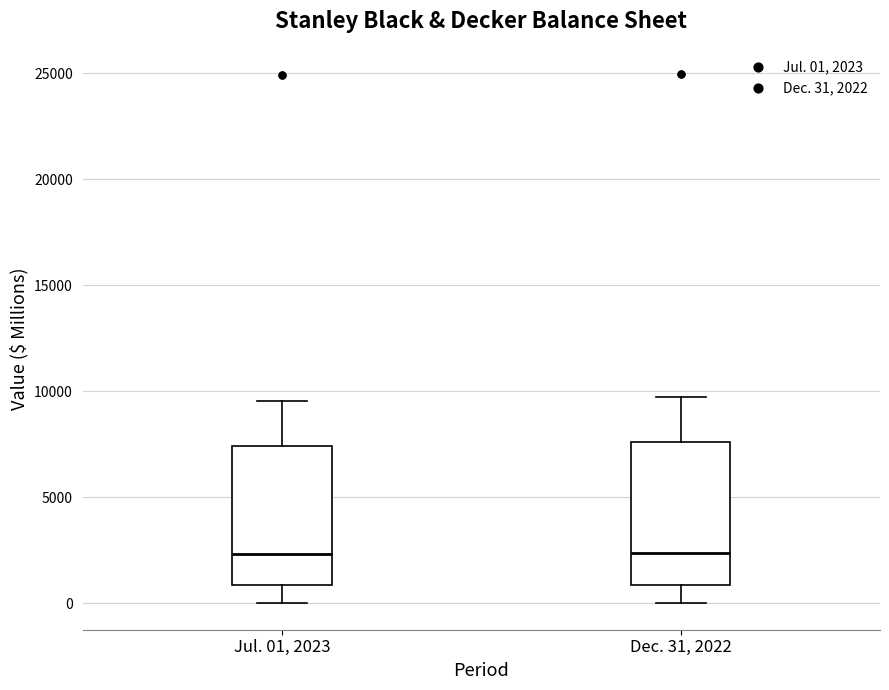

Where does the lower whisker of the box for Jul. 01, 2023 end on the y-axis? The values are not printed on the chart, so give them approximately, as read against the axis.

0